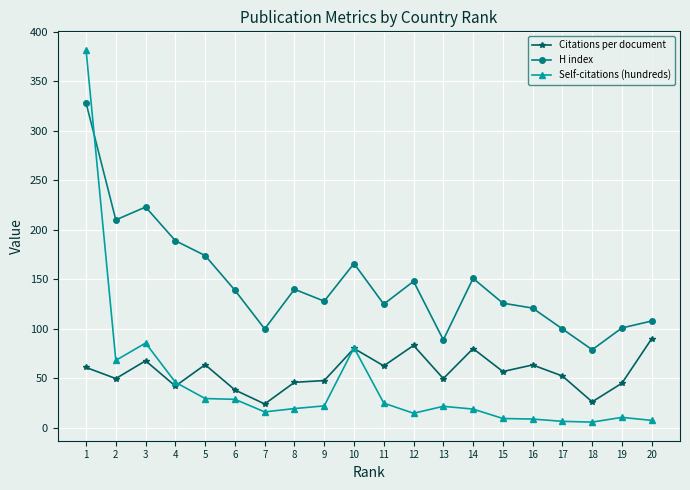

The value of Citations per document at 2 is 49.9. True or false?

True